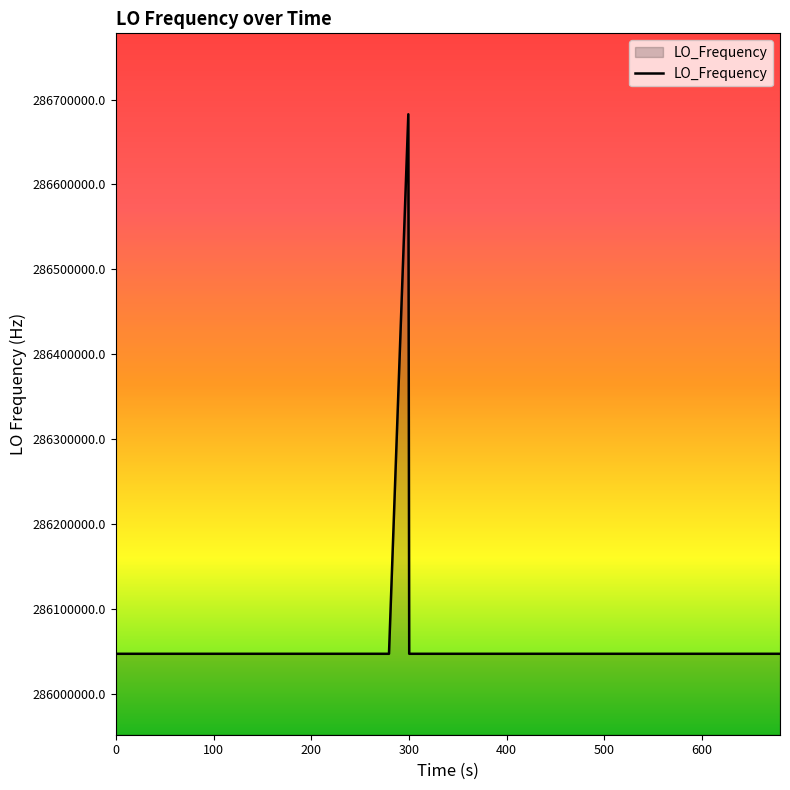

What is the smallest value displayed?

286046995.6